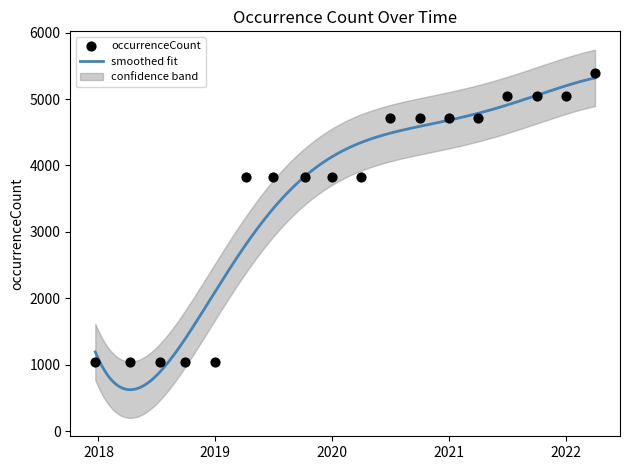

What is the ratio of the value at 2018-09-28 to the value at 2018-04-09?

1.0